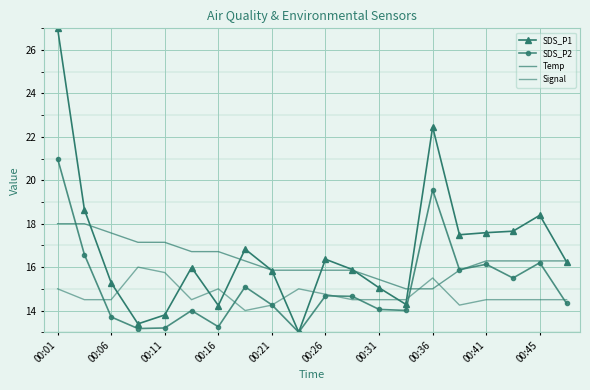

At how many categories does at least one series exceed 24?

1